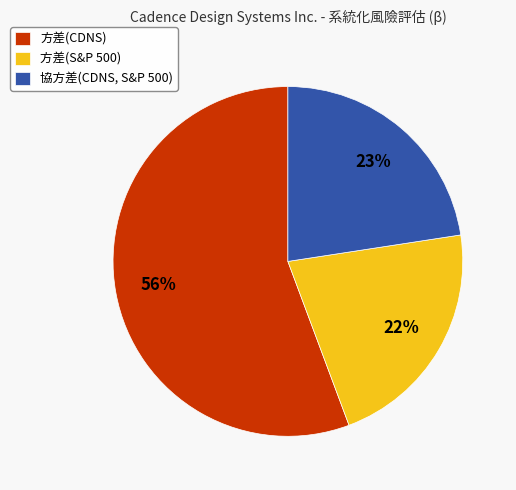

Is it true that 協方差(CDNS, S&P 500) is 14% of the pie?

False